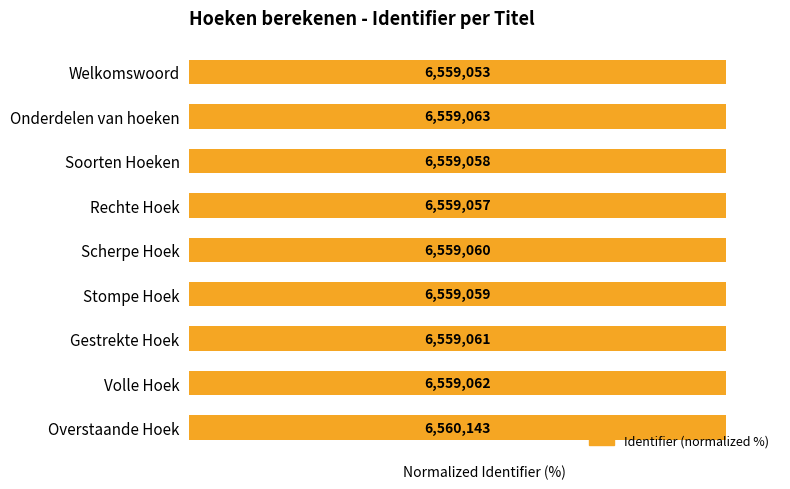

How many bars are there in total?

9